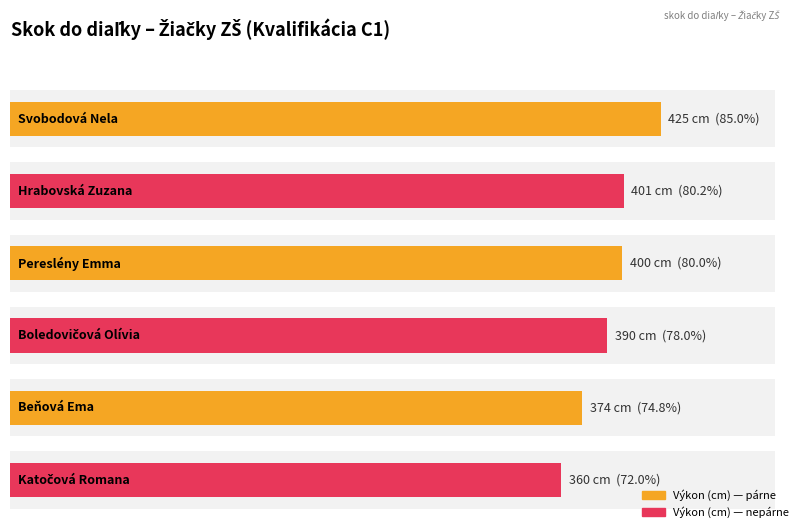

What is the sum of all values?

2350